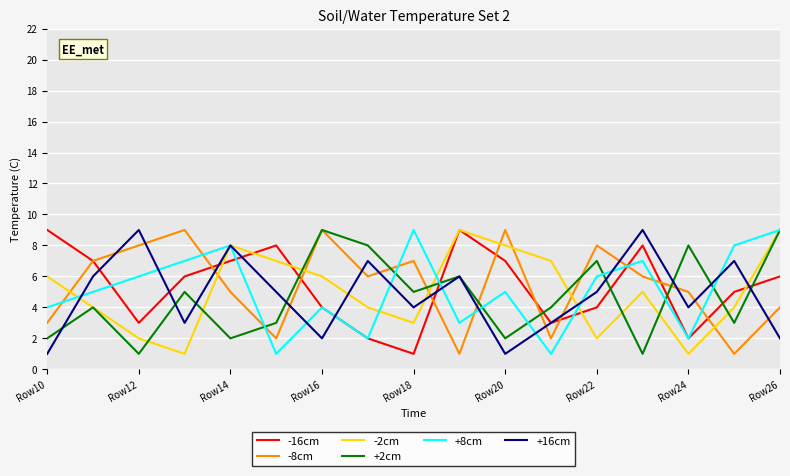

What is the greatest value displayed?

9